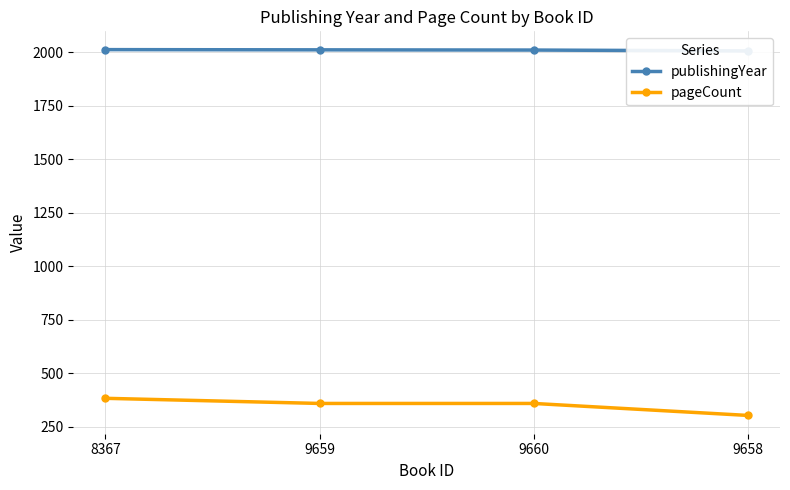

What is the lowest value of the publishingYear series?

2007